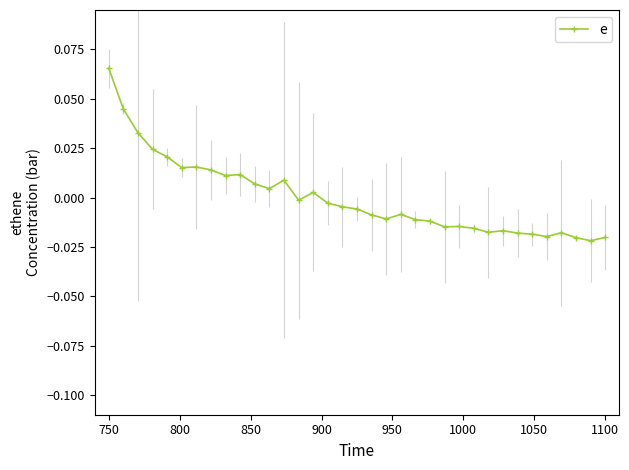

Which label corresponds to the largest value in the chart?

750